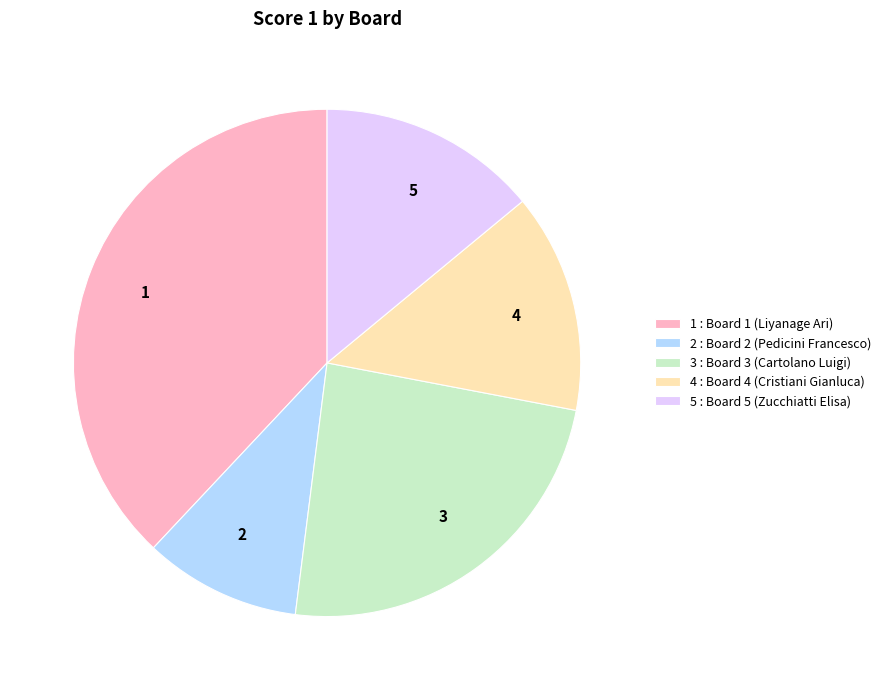

How many segments does this pie chart have?

5